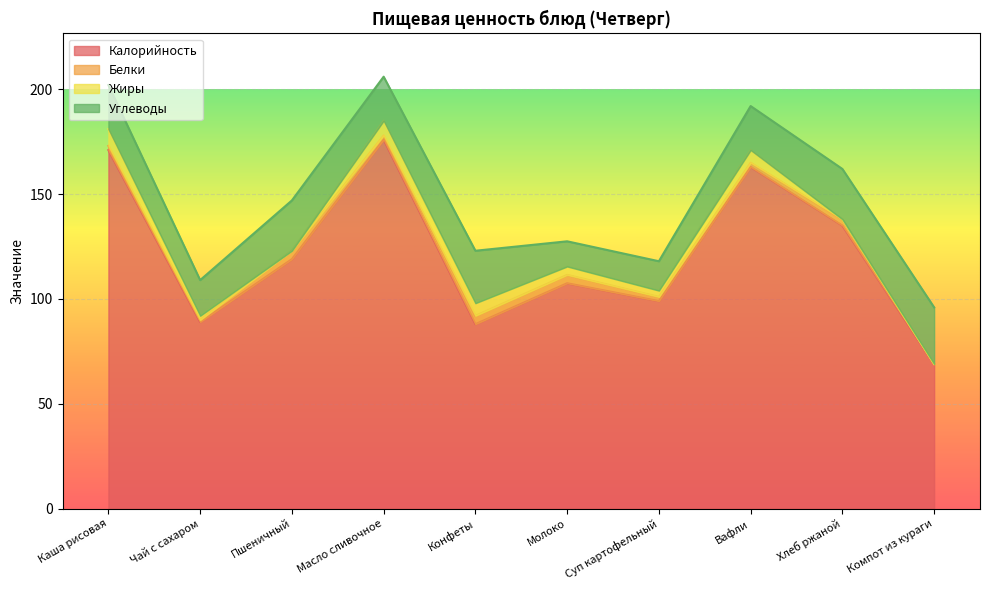

What is the value of the Углеводы point at the 10th from the left?

27.0